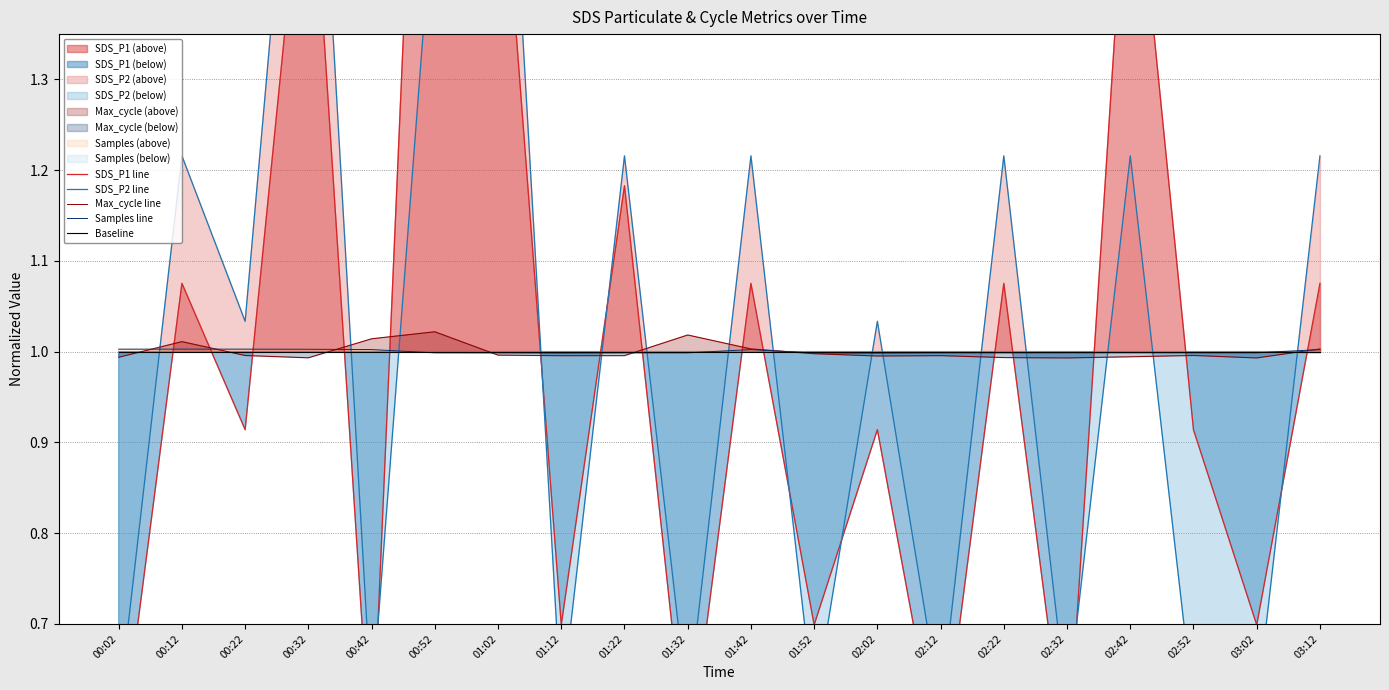

Does the chart display data point markers on the line(s)?

No